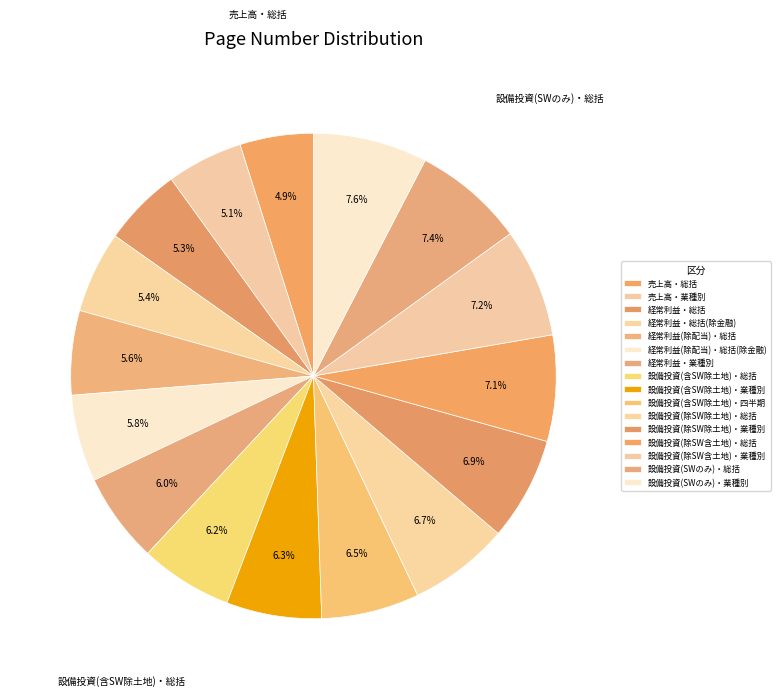

How many segments does this pie chart have?

16